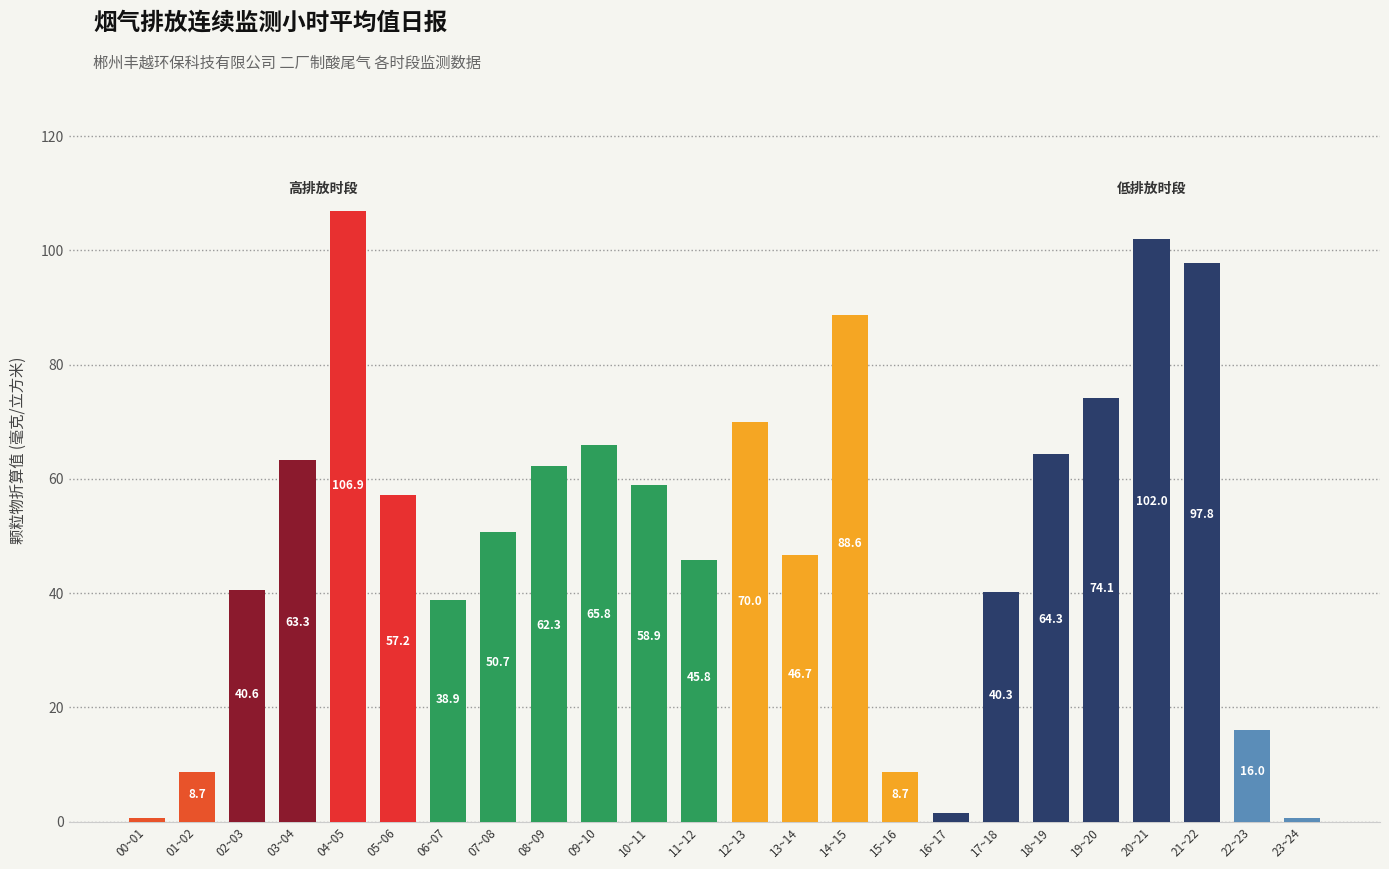

How many values are below 57?

12